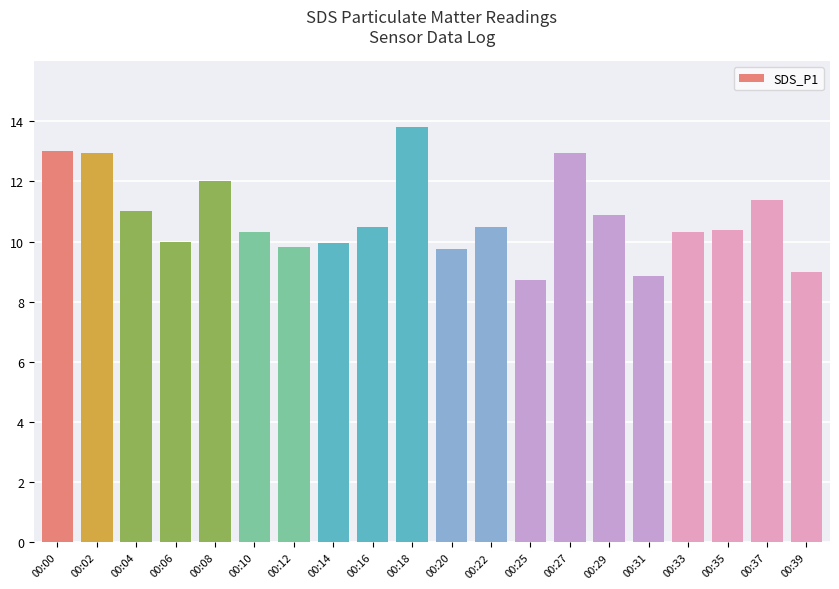

What is the difference between the second highest and minimum values?

4.3